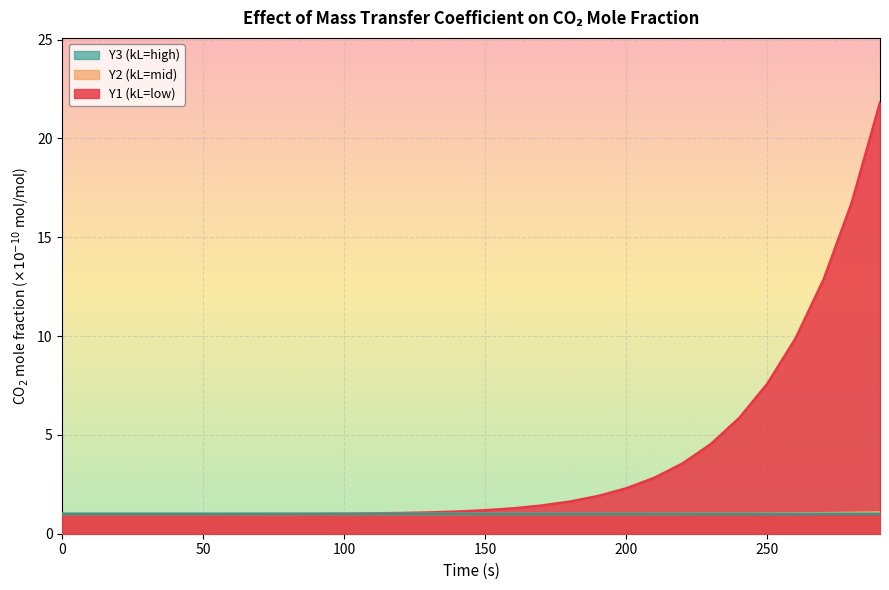

How many series are shown in this chart?

3